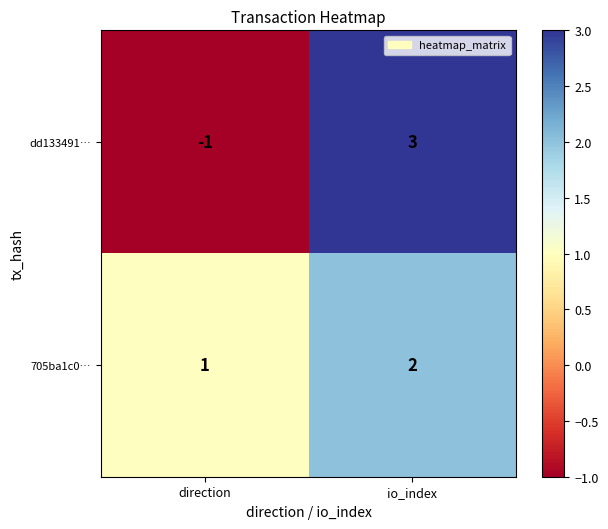

What is the difference between the dd133491… values at io_index and direction?

4